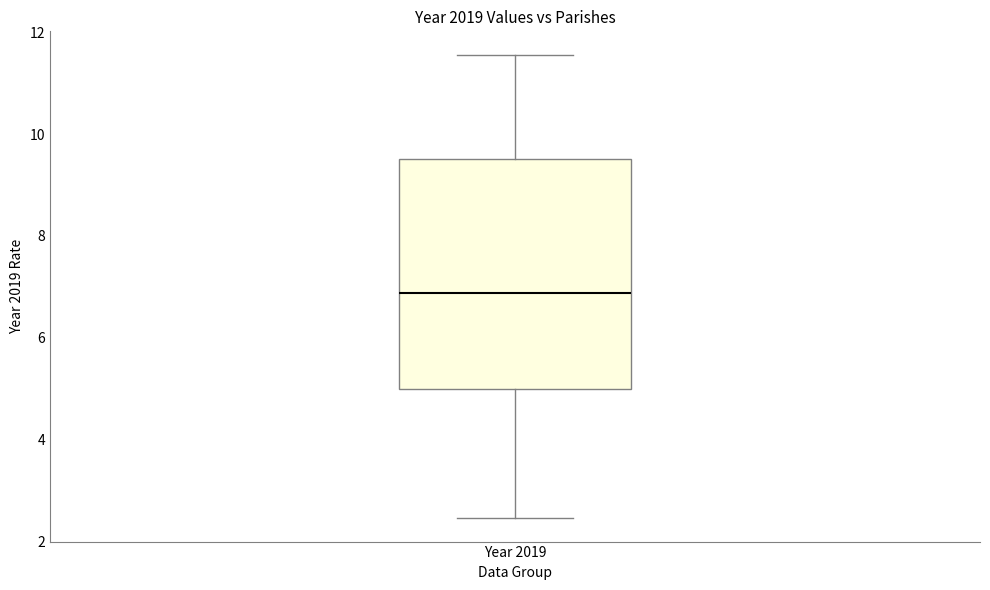

Read this box plot against the y-axis: the position of the median line, the range covered by the box, and the ends of both whiskers. The values are not printed on the chart, so give them approximately, as read against the axis.

median 6.8, box 5.0 to 9.6, whiskers 2.4 to 11.6